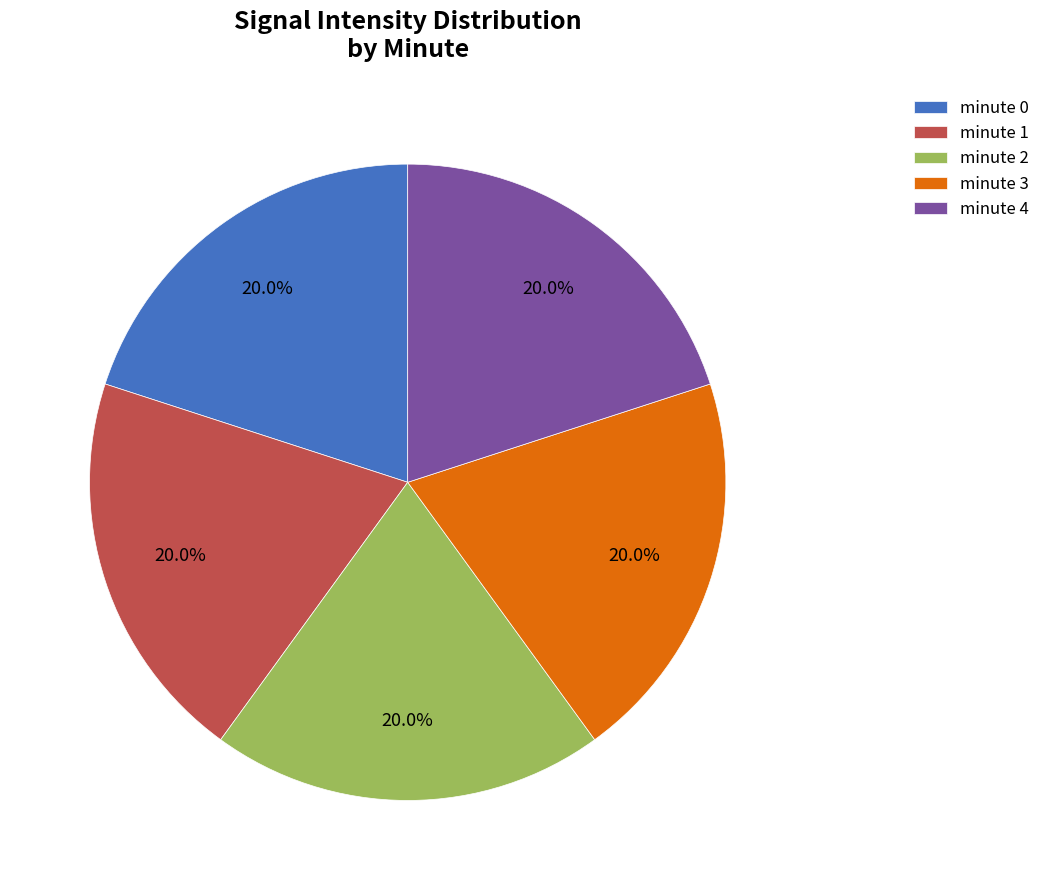

Is minute 3 the majority of the pie?

No